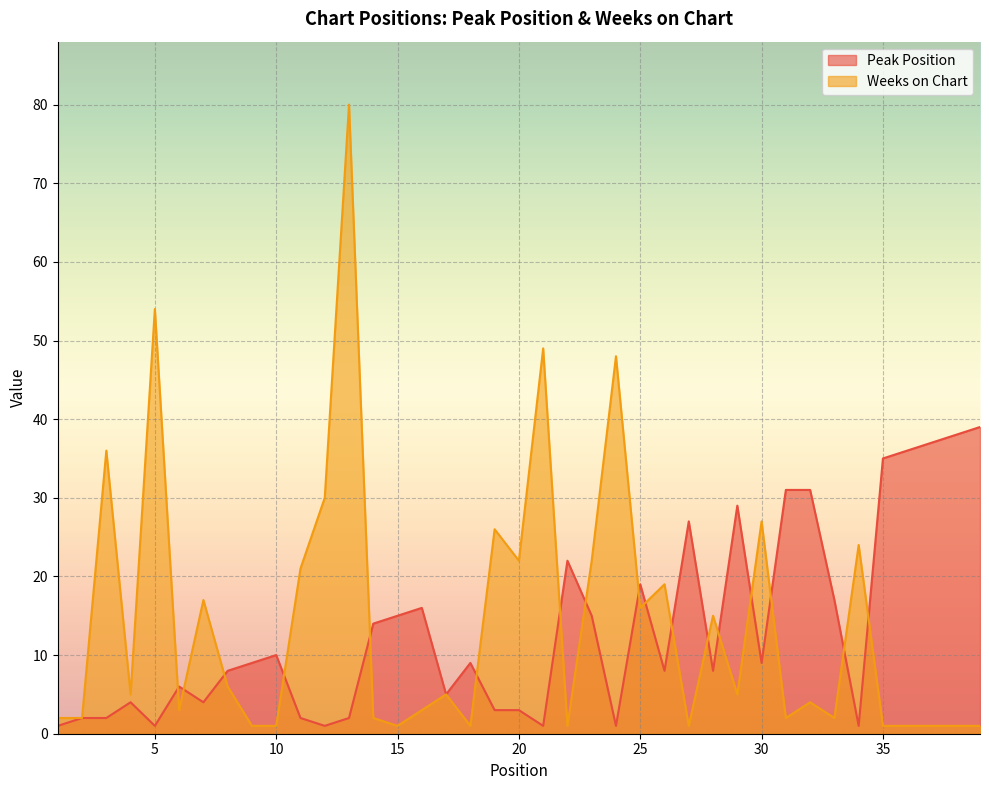

What is the value of the Weeks on Chart point at the 28th from the left?

15